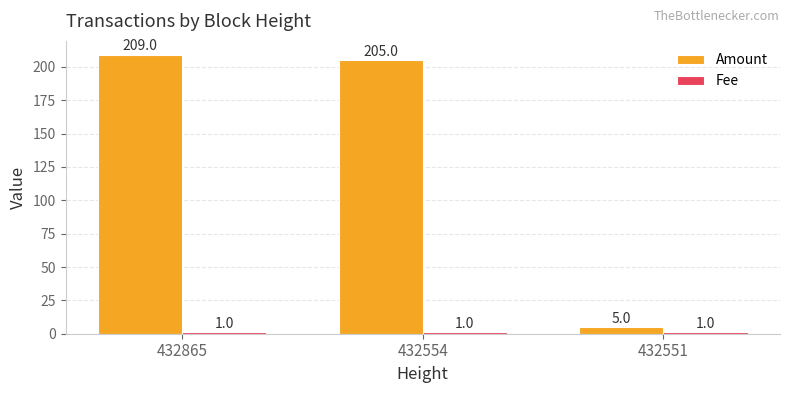

True or false: Amount has a value of 106 at 432554.

False